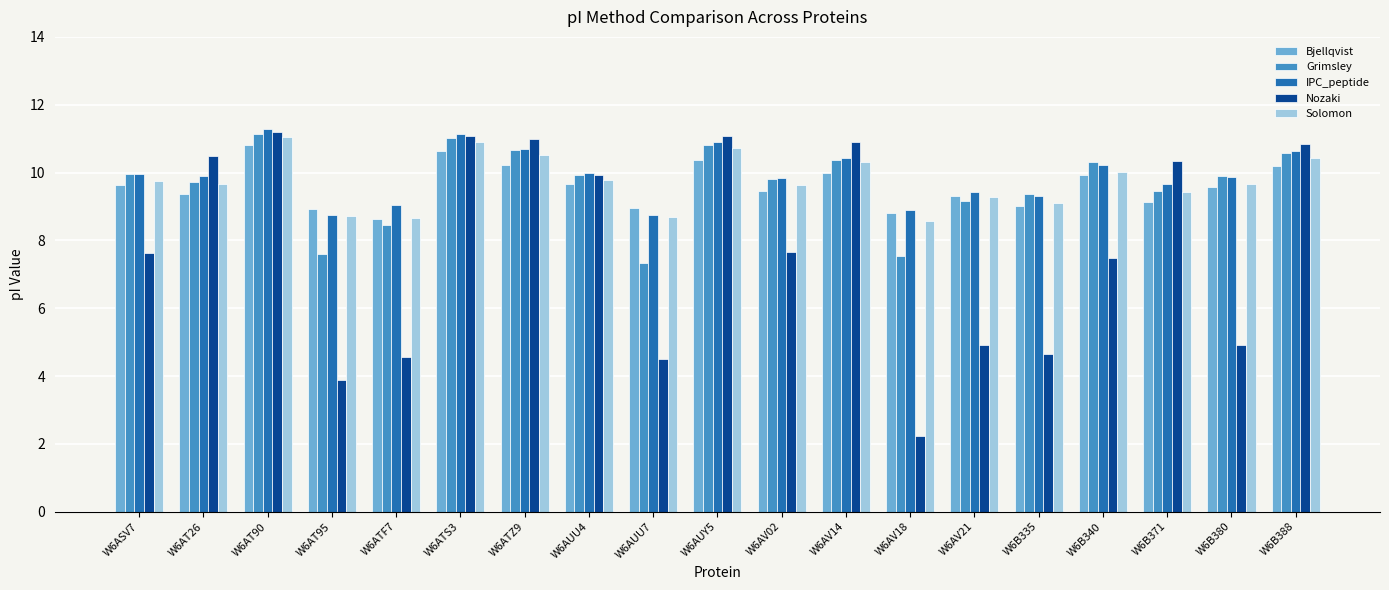

Between W6AV14 and W6B371, which series saw the biggest shift?

Grimsley